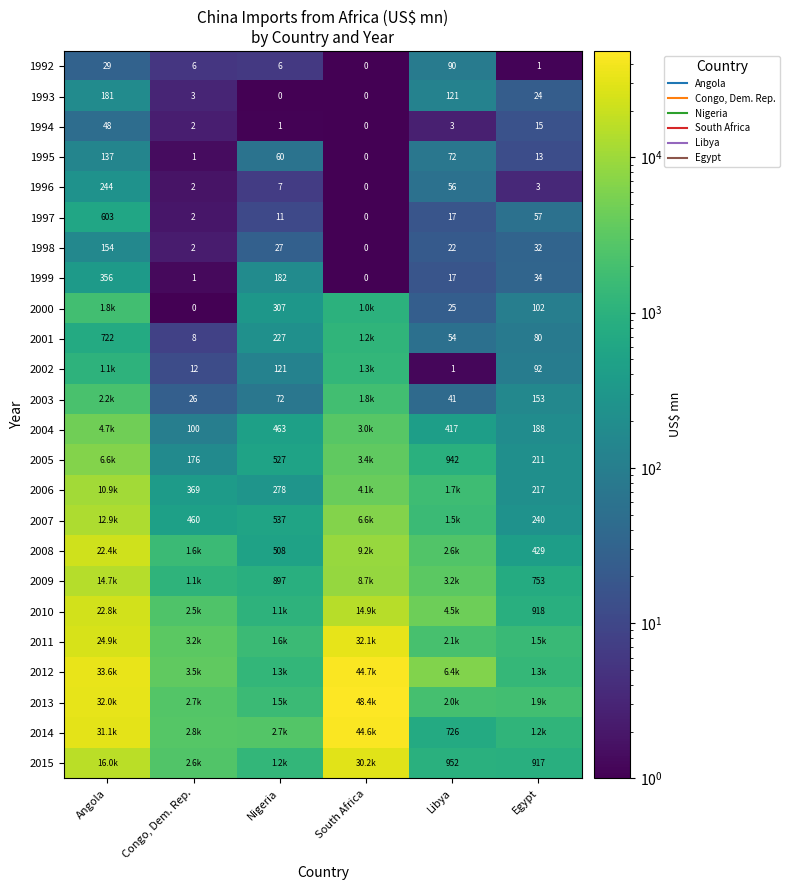

The value of 2006 at South Africa is 7063.4. True or false?

False